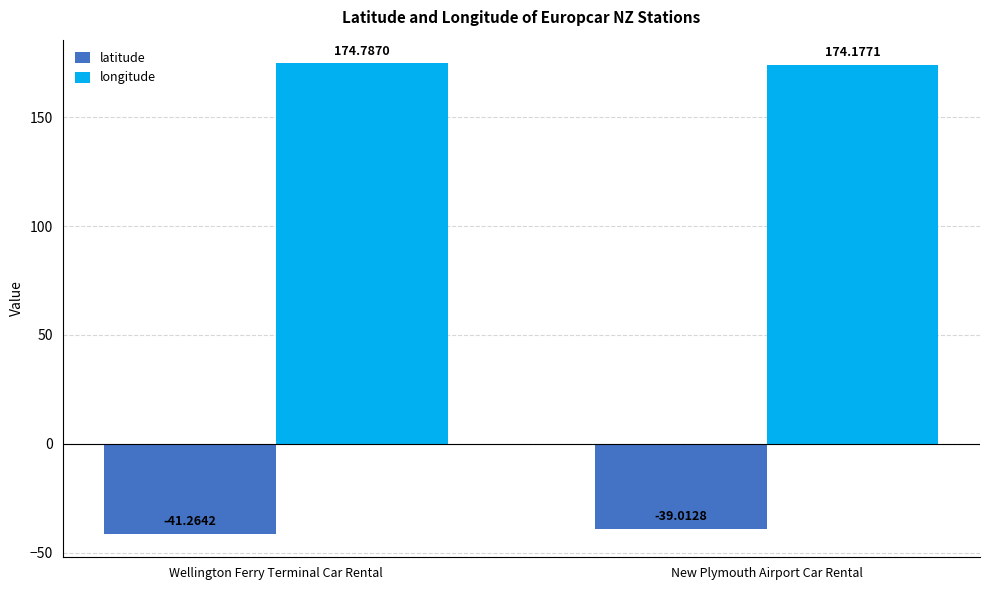

Count the number of data series in this chart.

2